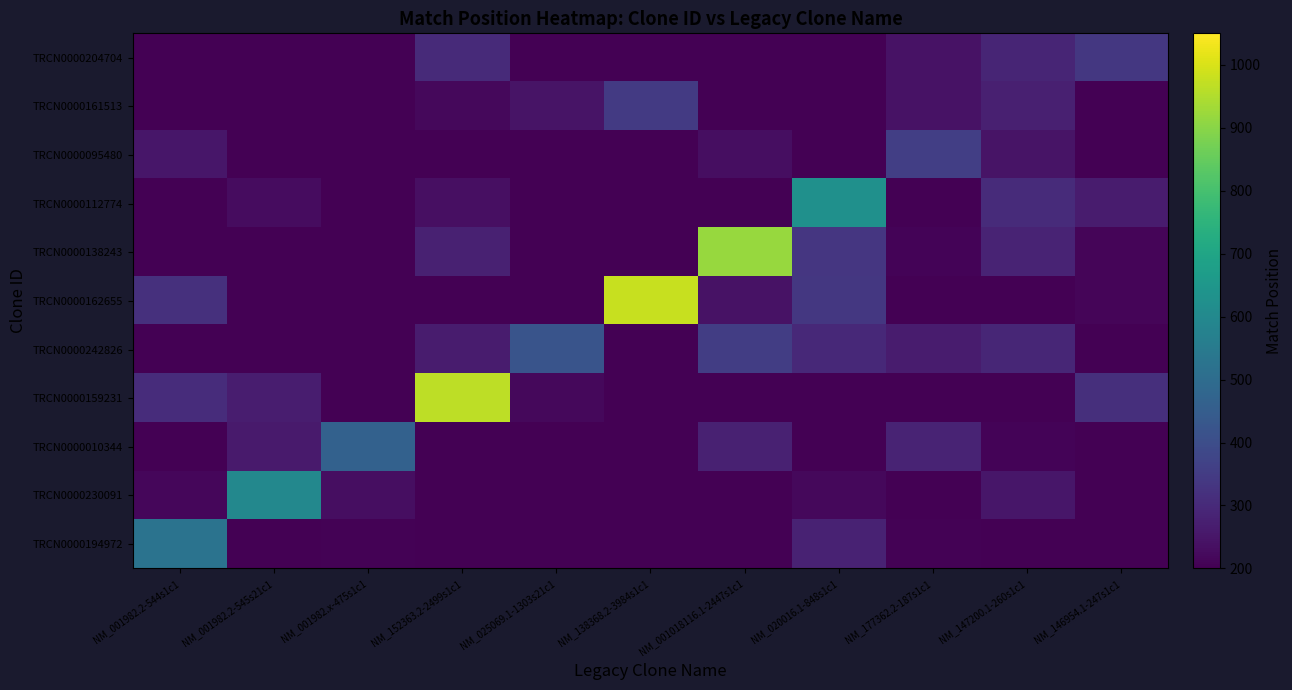

What is the minimum value shown in the chart?

200.0